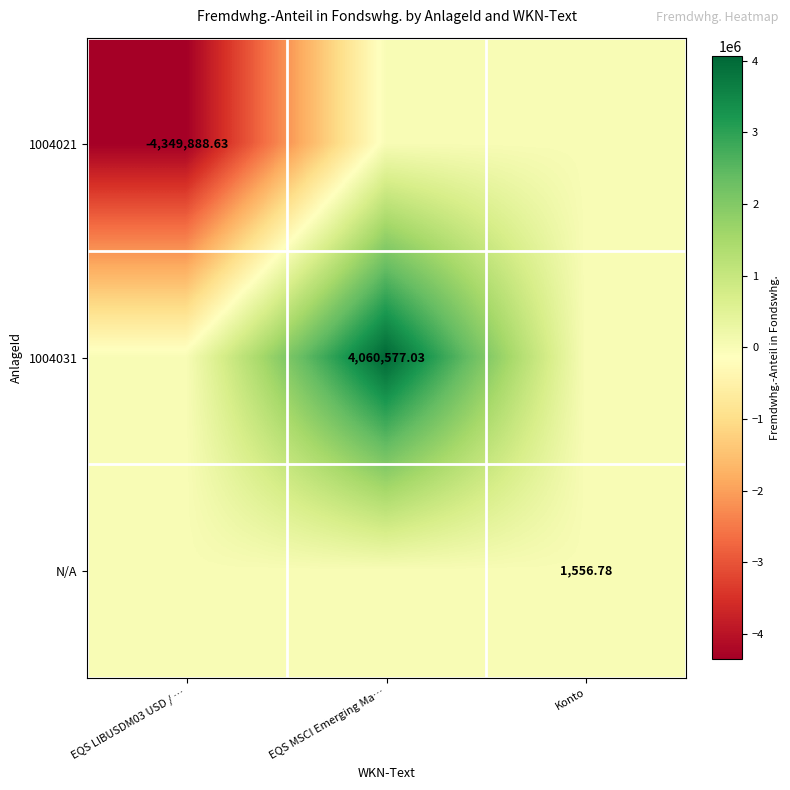

Is it true that 1004021 equals -1610928.0 at EQS MSCI Emerging Ma…?

False